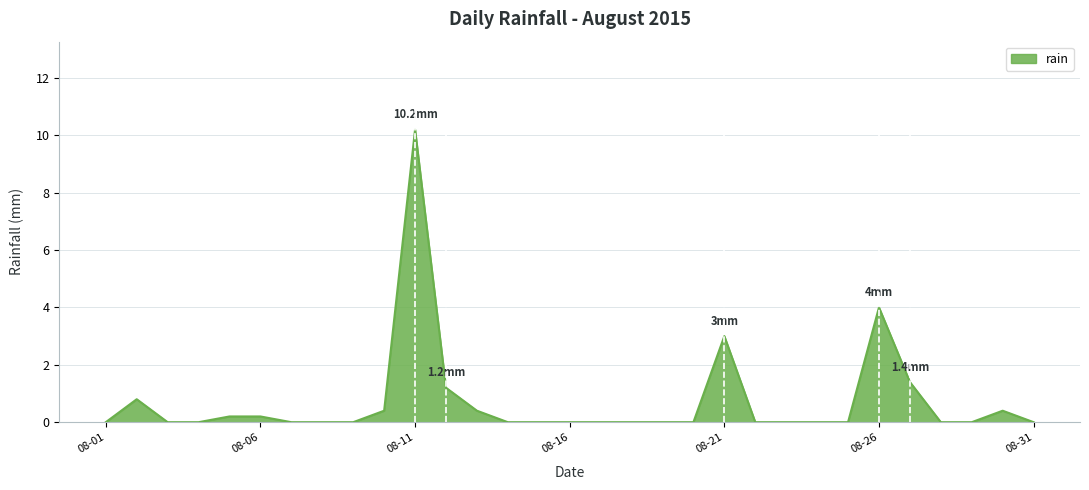

Reading left to right, transcribe all the data shown in this chart.

0.0	0.8	0.0	0.0	0.2	0.2	0.0	0.0	0.0	0.4	10.2	1.2	0.4	0.0	0.0	0.0	0.0	0.0	0.0	0.0	3.0	0.0	0.0	0.0	0.0	4.0	1.4	0.0	0.0	0.4	0.0